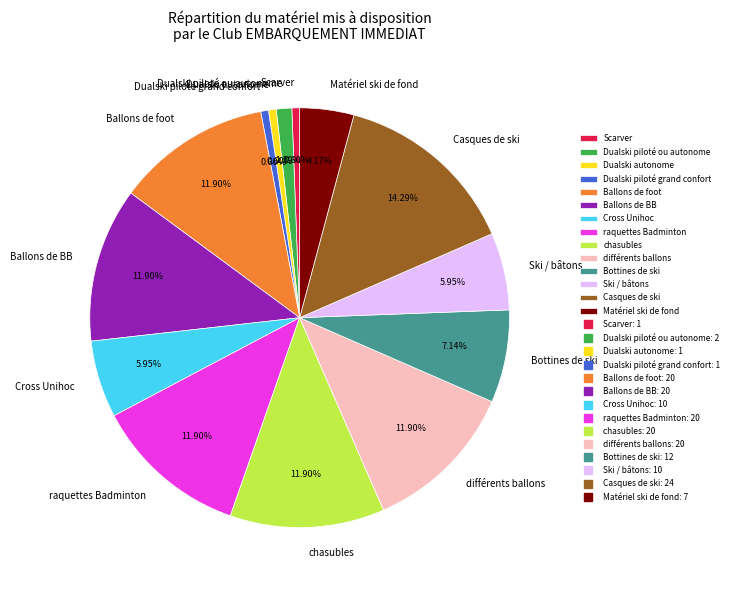

Is the sum of Bottines de ski and Ballons de BB greater than half?

No